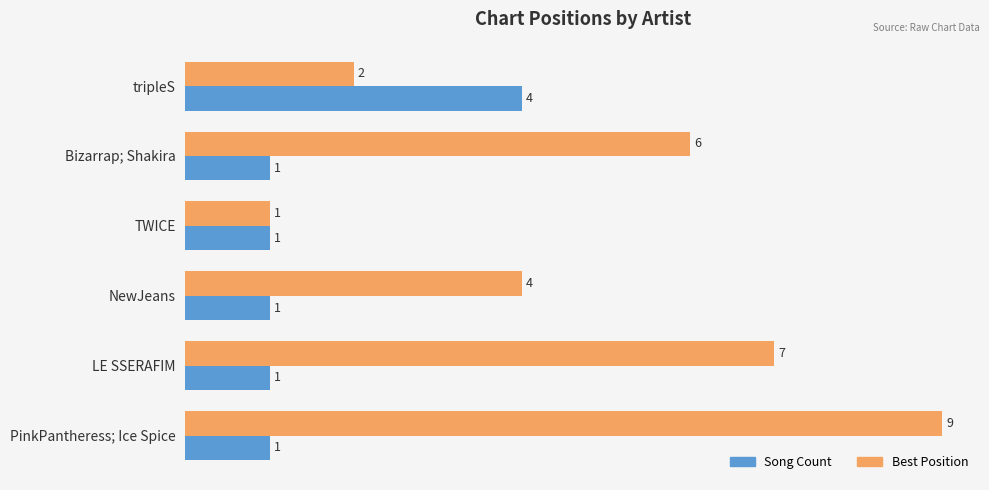

What is the average value of the Best Position series?

5